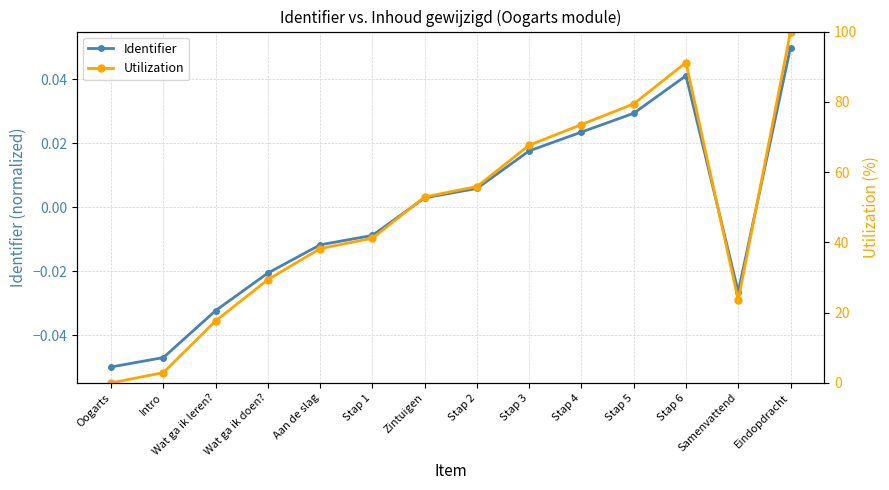

How many interior local valleys does the Identifier series have?

1